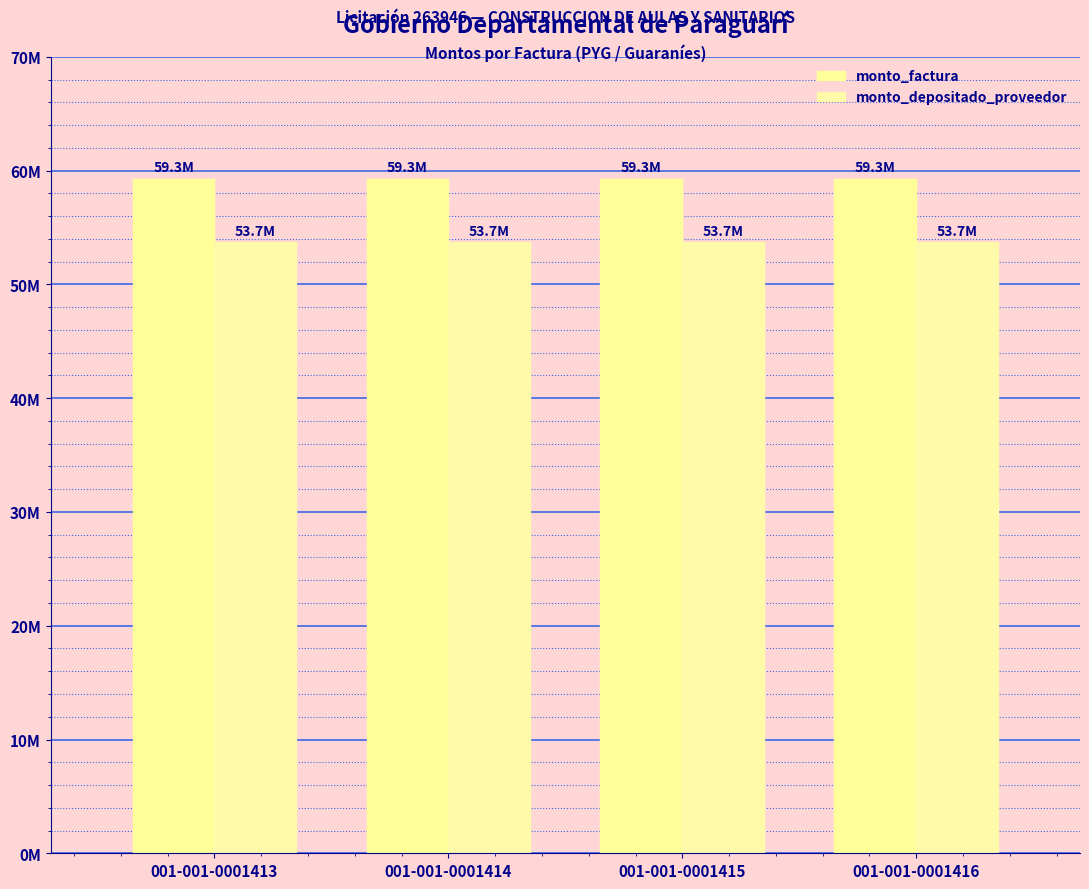

Reading right to left, extract all data points from this chart.

monto_factura: 001-001-0001416=59310612	001-001-0001415=59310612	001-001-0001414=59310612	001-001-0001413=59310612
monto_depositado_proveedor: 001-001-0001416=53703063	001-001-0001415=53703063	001-001-0001414=53703063	001-001-0001413=53703063